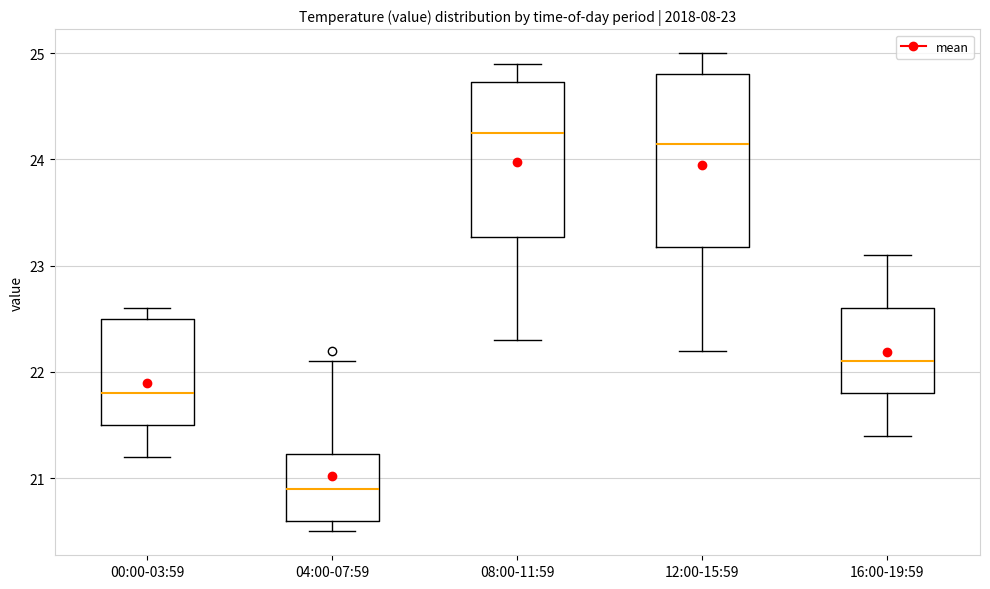

Which box's median line is the lowest?

04:00-07:59